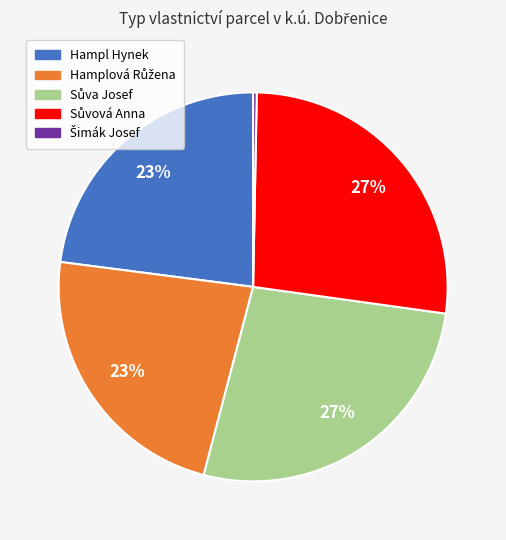

To the nearest percent, what is the average slice percentage?

20%